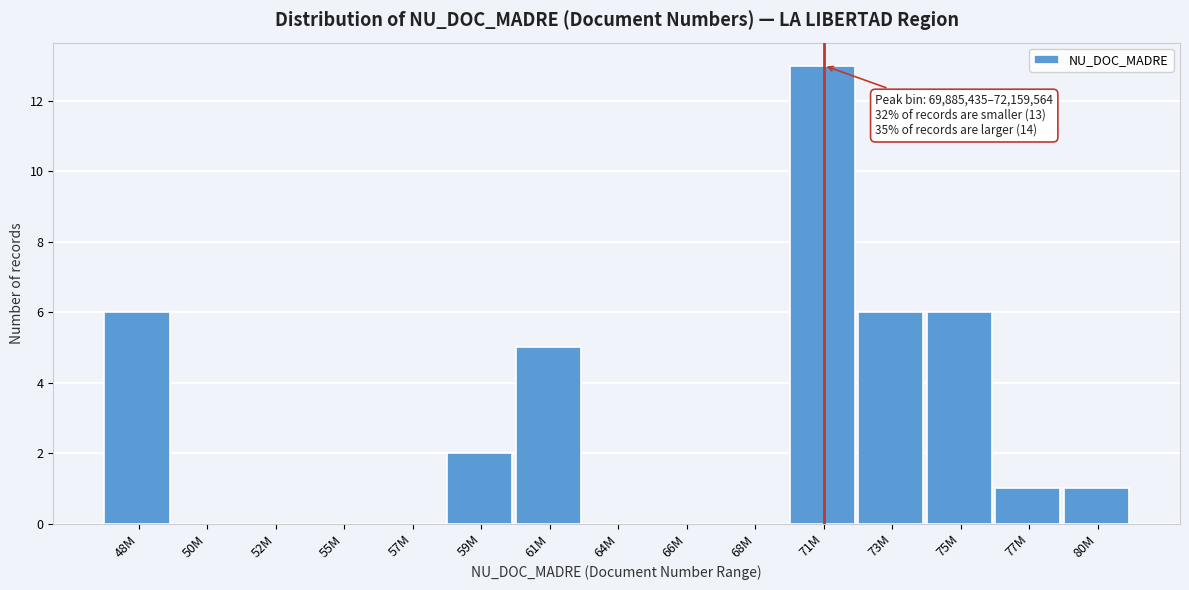

Reading right to left, list all the values displayed in this chart.

80M=1	77M=1	75M=6	73M=6	71M=13	68M=0	66M=0	64M=0	61M=5	59M=2	57M=0	55M=0	52M=0	50M=0	48M=6